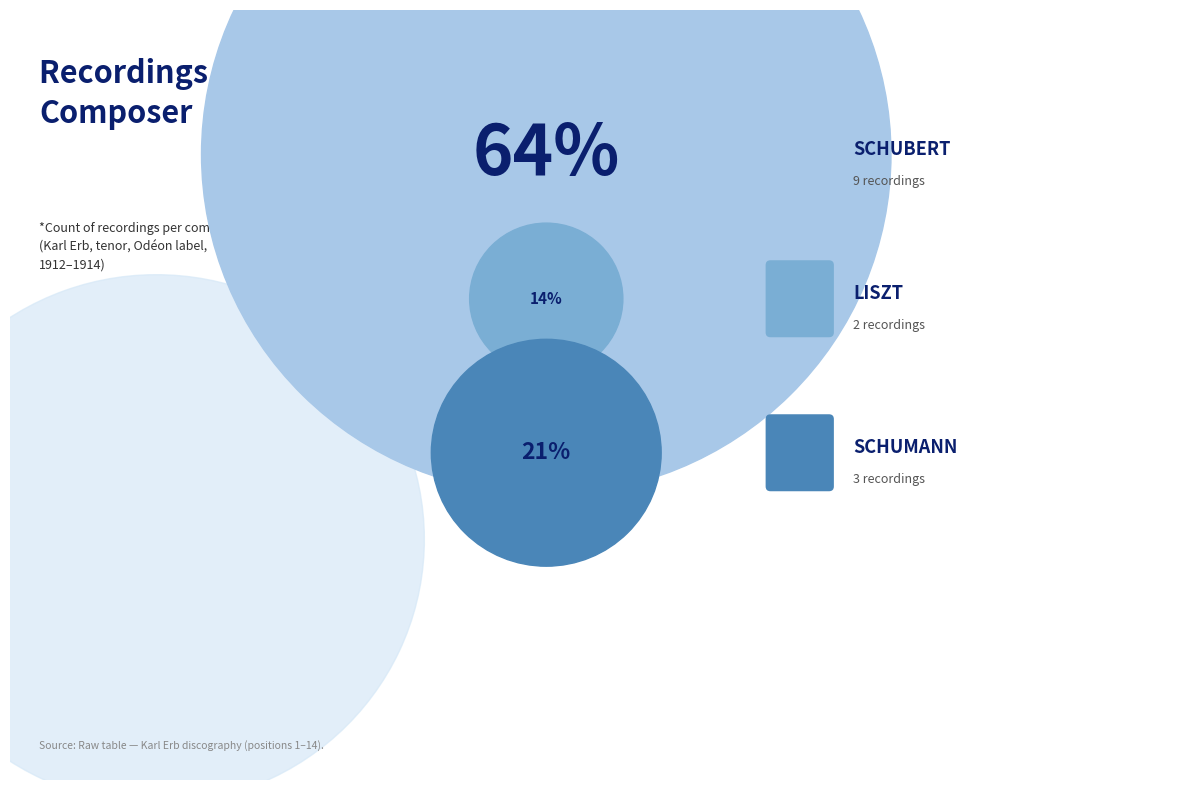

Is it true that LISZT is 1% of the pie?

False